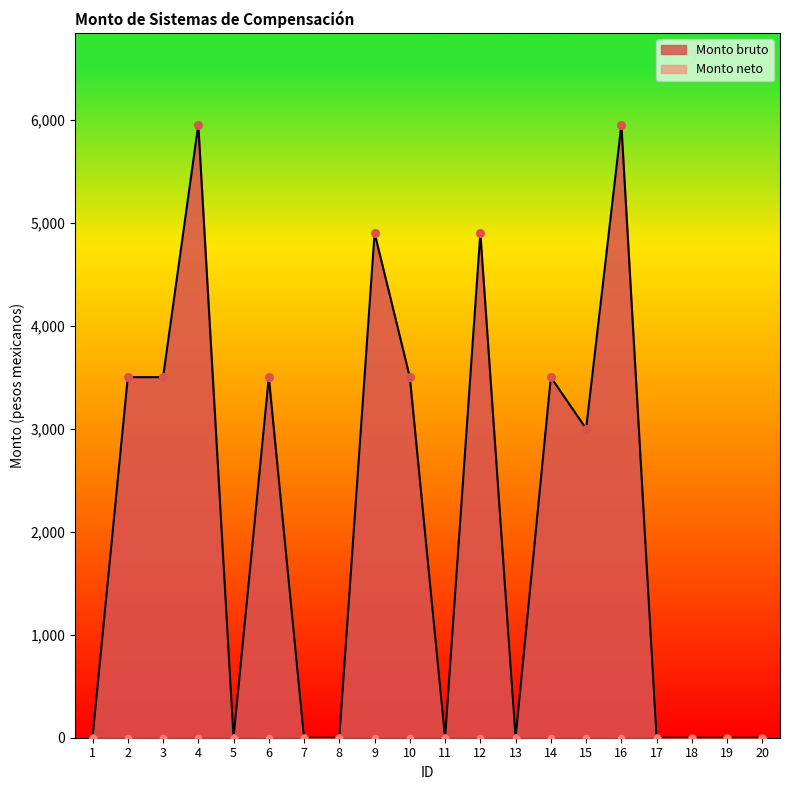

What is the change in value from 9 to 20?

-4900